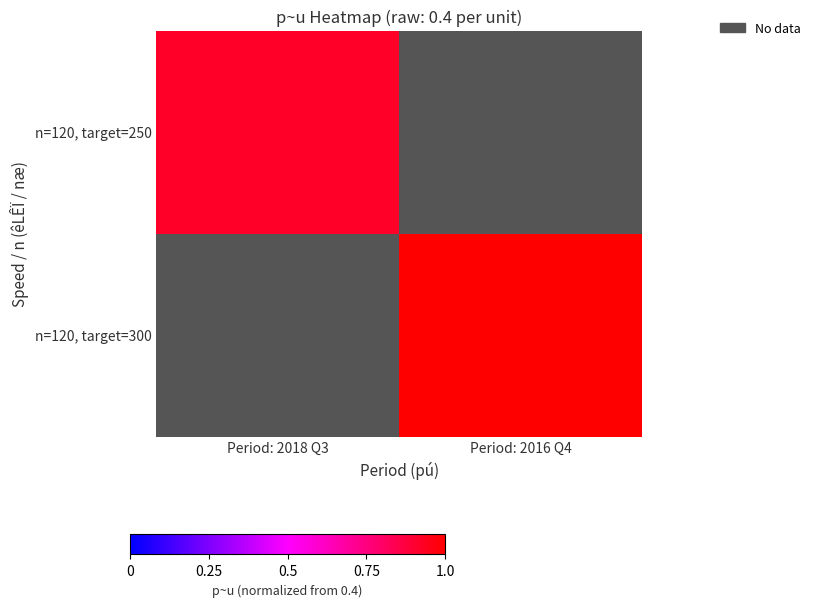

The n=120, target=250 series shows 0.5 at Period: 2018 Q3. True or false?

False